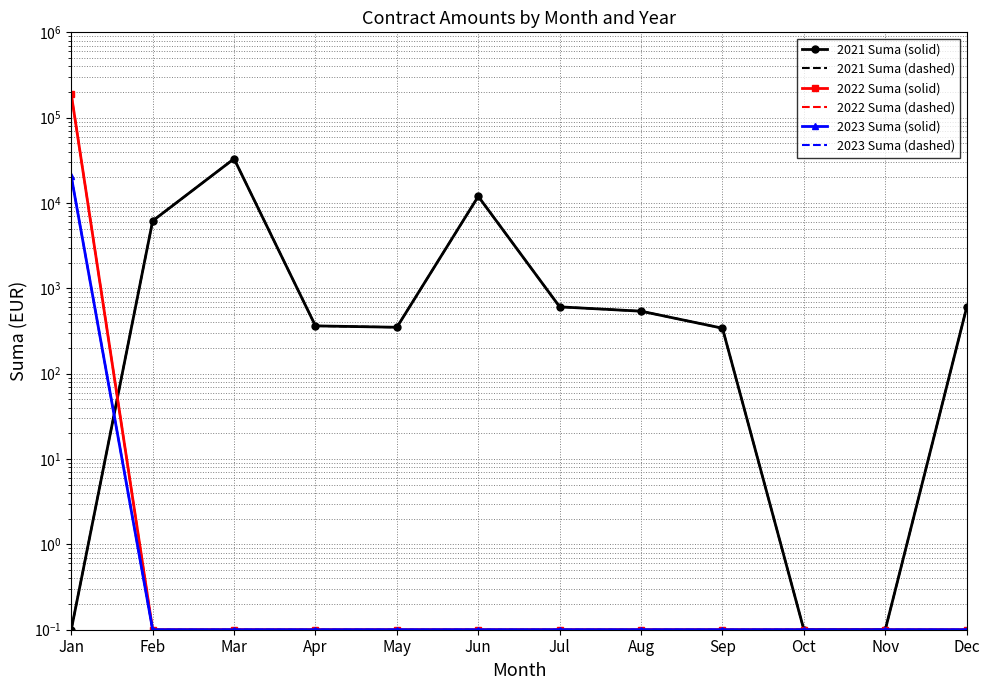

Rank the categories by 2021 Suma (dashed) value from lowest to highest.

Jan, Oct, Nov, Sep, May, Apr, Aug, Dec, Jul, Feb, Jun, Mar